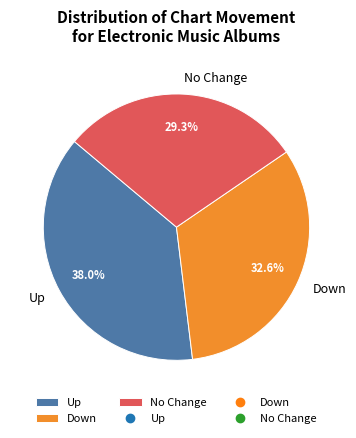

Which category has the biggest portion of the pie?

Up